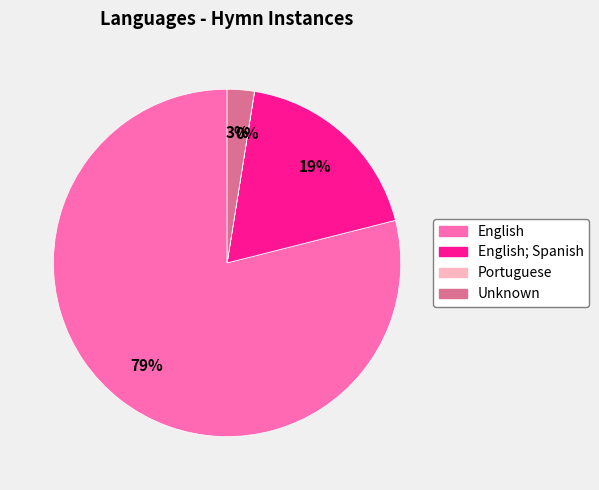

To the nearest percent, what percentage of the pie is English; Spanish?

19%